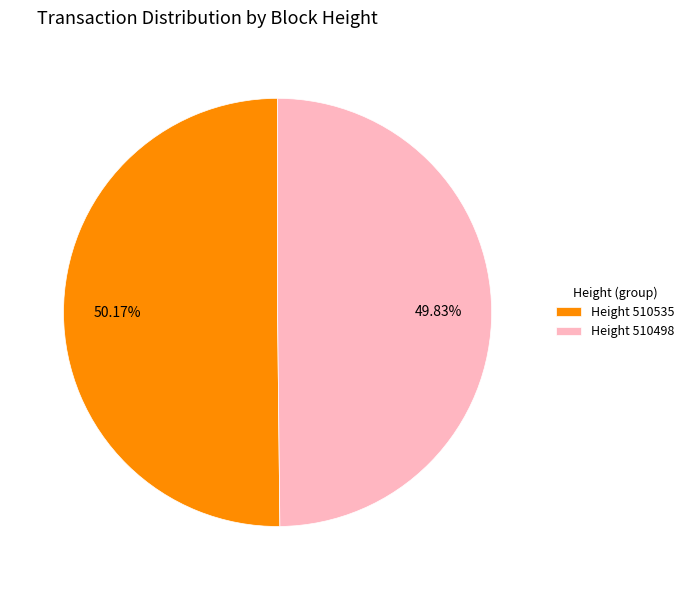

Approximately how many times larger is the value at Height 510498 compared to Height 510535?

1.0